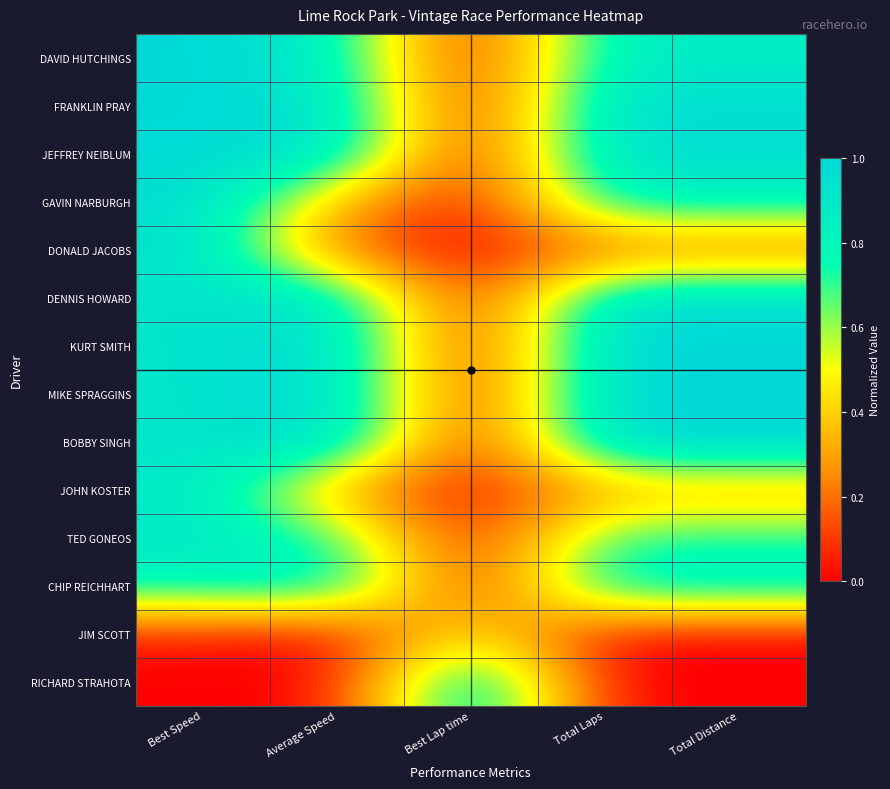

At Total Laps, list the series in order from largest to smallest.

KURT SMITH, MIKE SPRAGGINS, BOBBY SINGH, FRANKLIN PRAY, JEFFREY NEIBLUM, DENNIS HOWARD, DAVID HUTCHINGS, CHIP REICHHART, GAVIN NARBURGH, TED GONEOS, JOHN KOSTER, DONALD JACOBS, JIM SCOTT, RICHARD STRAHOTA